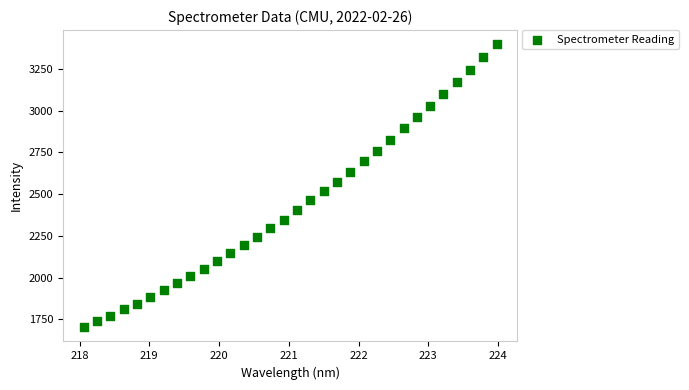

What is the range of X values (max minus min)?

5.9